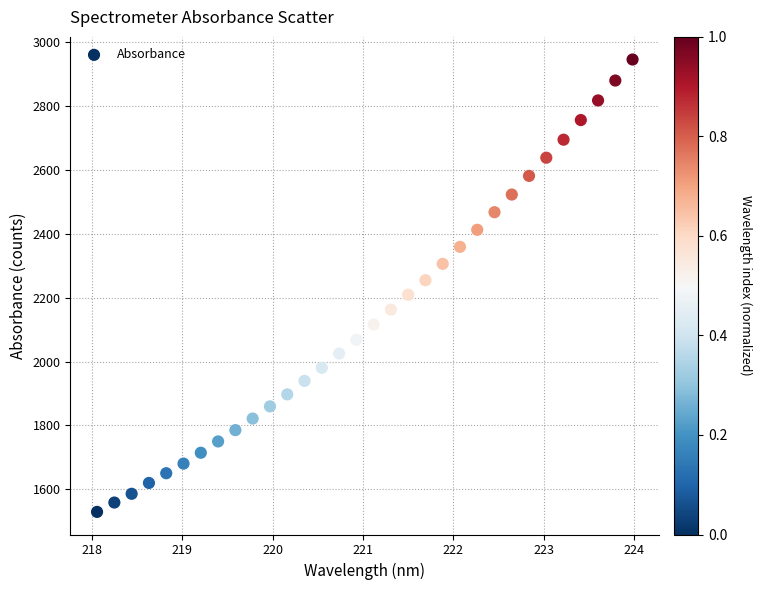

What is the range of Y values (max minus min)?

1415.2